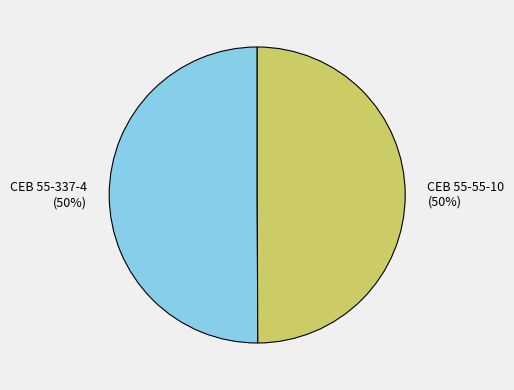

Approximately how many times larger is the value at CEB 55-337-4 compared to CEB 55-55-10?

1.0